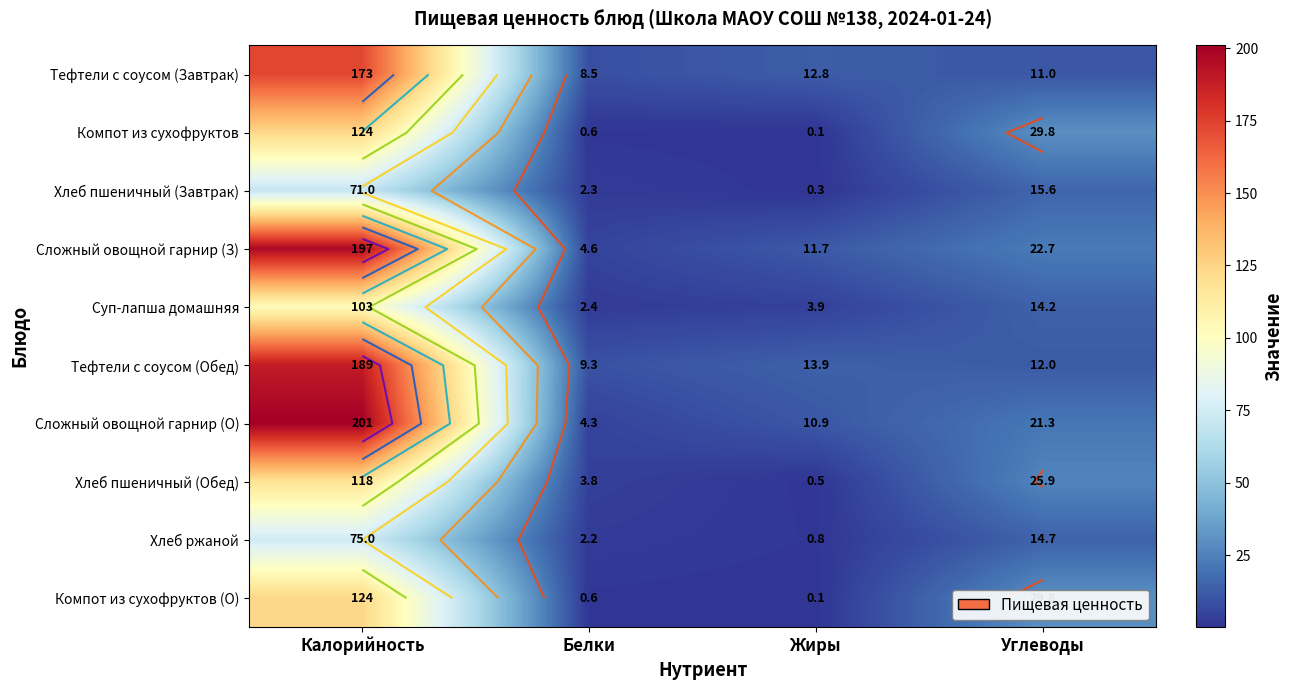

What is the difference between the highest and lowest values at Жиры?

13.8